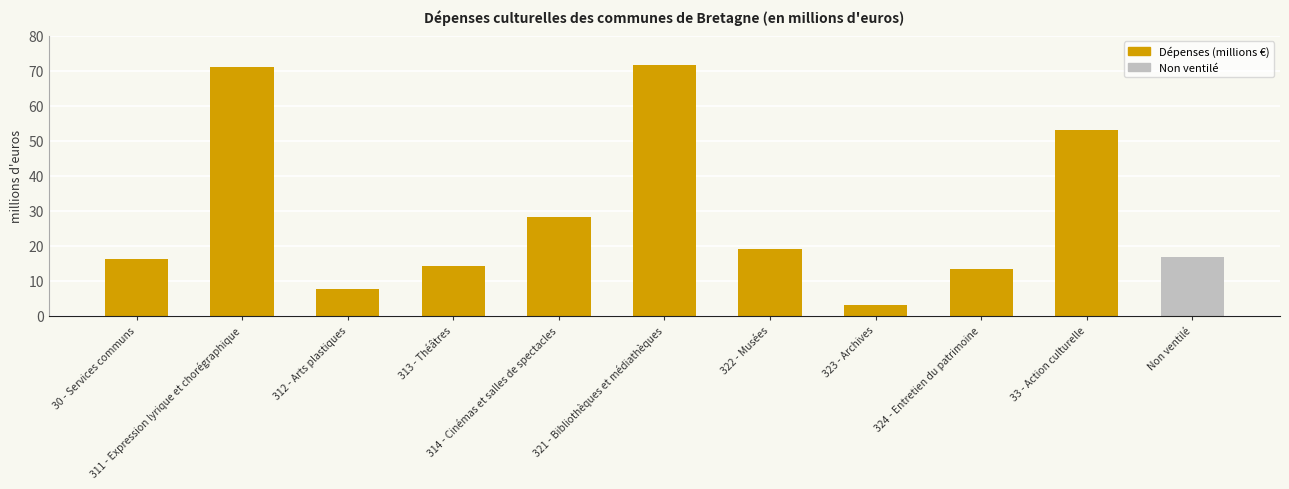

What is the average value?

28.5